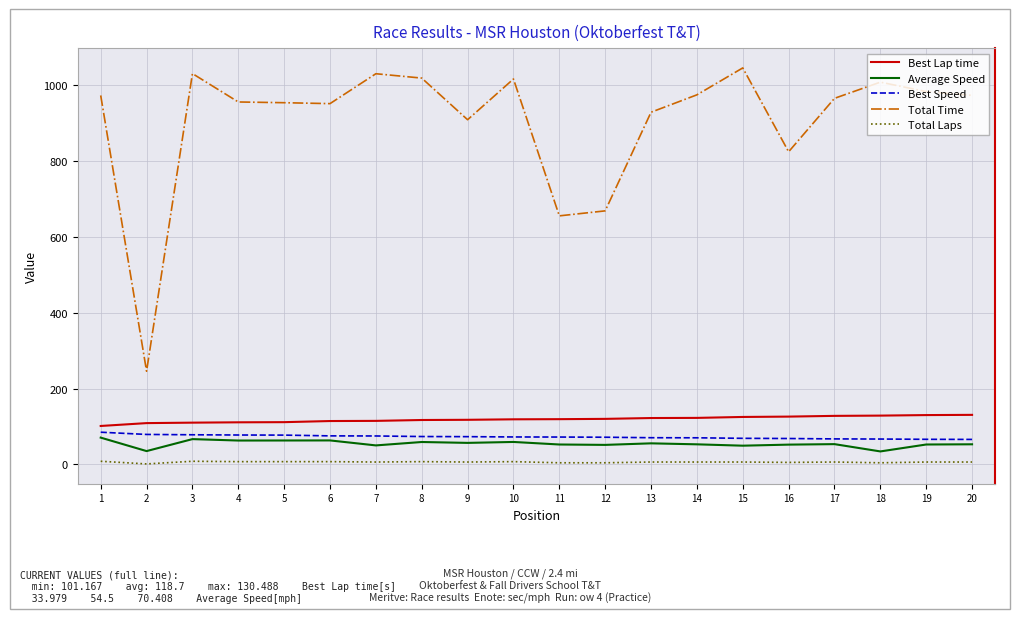

At which label does Total Time reach its peak?

15